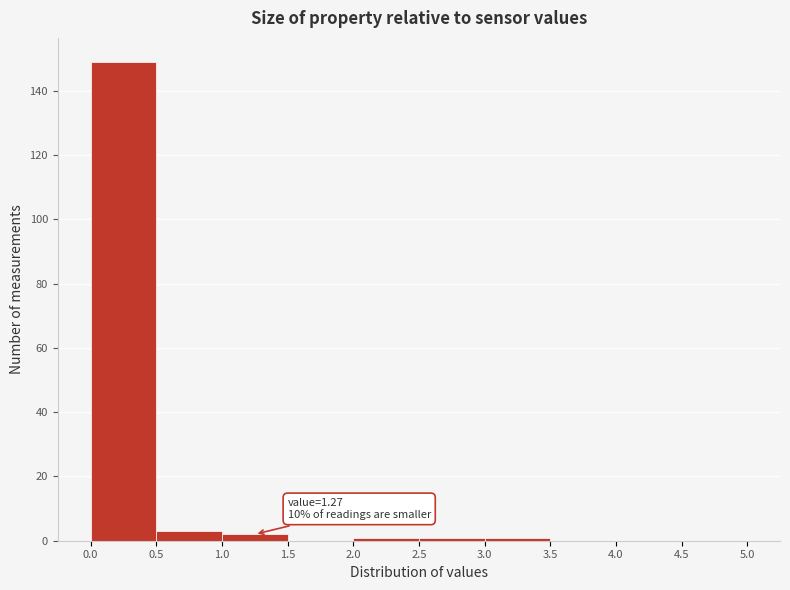

Over which range of the x-axis is the bar tallest?

0.0 to 0.5